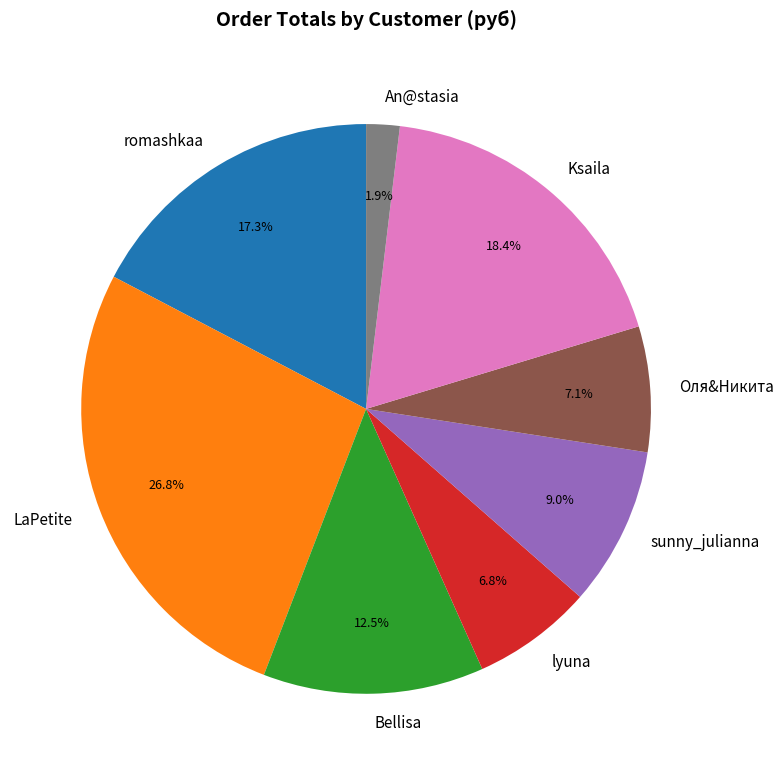

Does An@stasia represent more than half of the total?

No